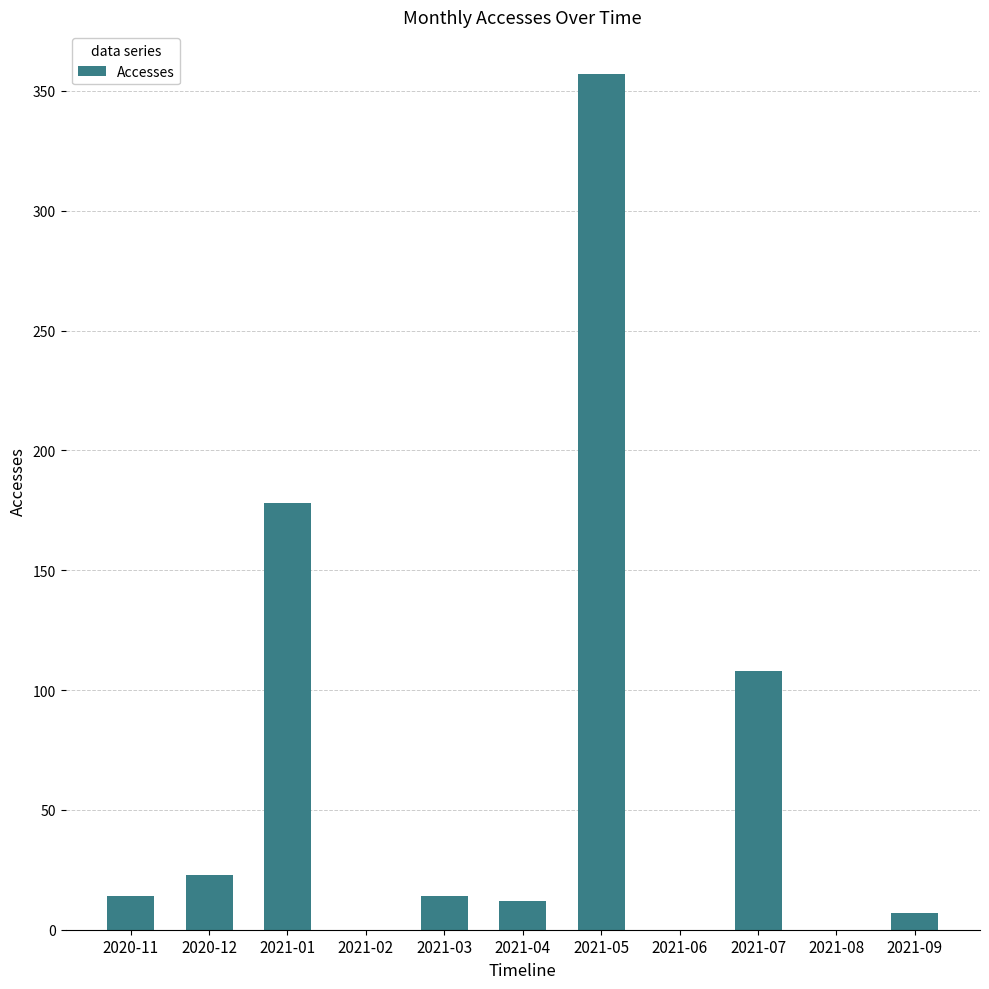

At which category does the chart reach its peak across all series?

2021-05